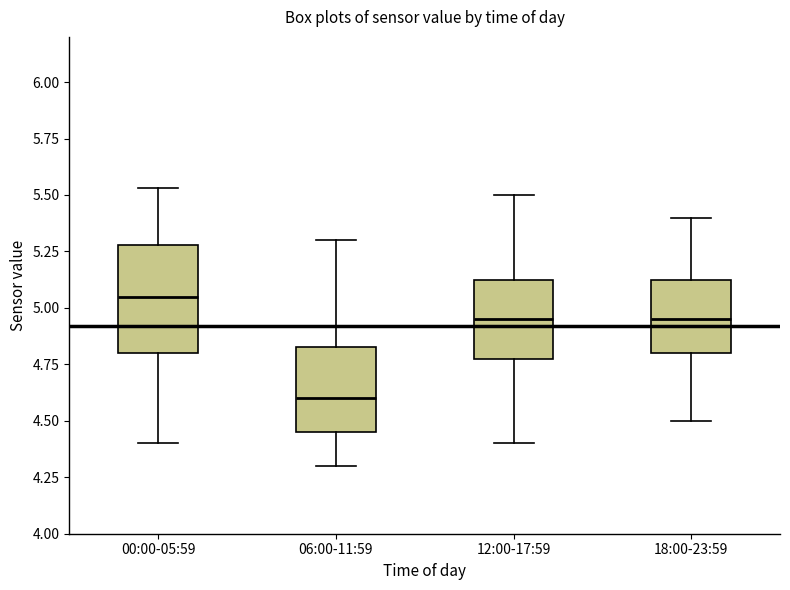

Which box has the lowest median line?

06:00-11:59